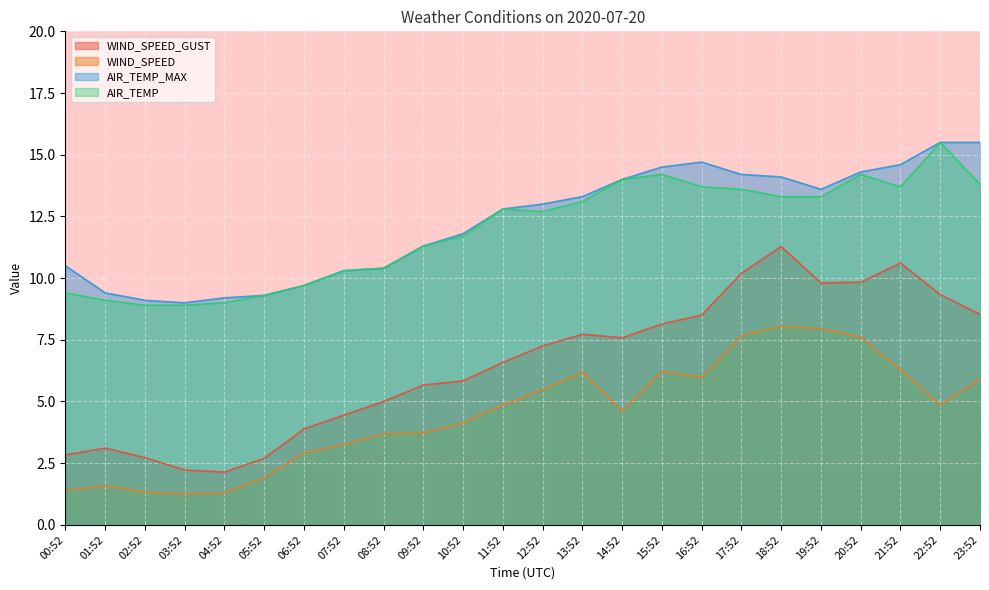

What is the sum of all WIND_SPEED_GUST values?

155.9